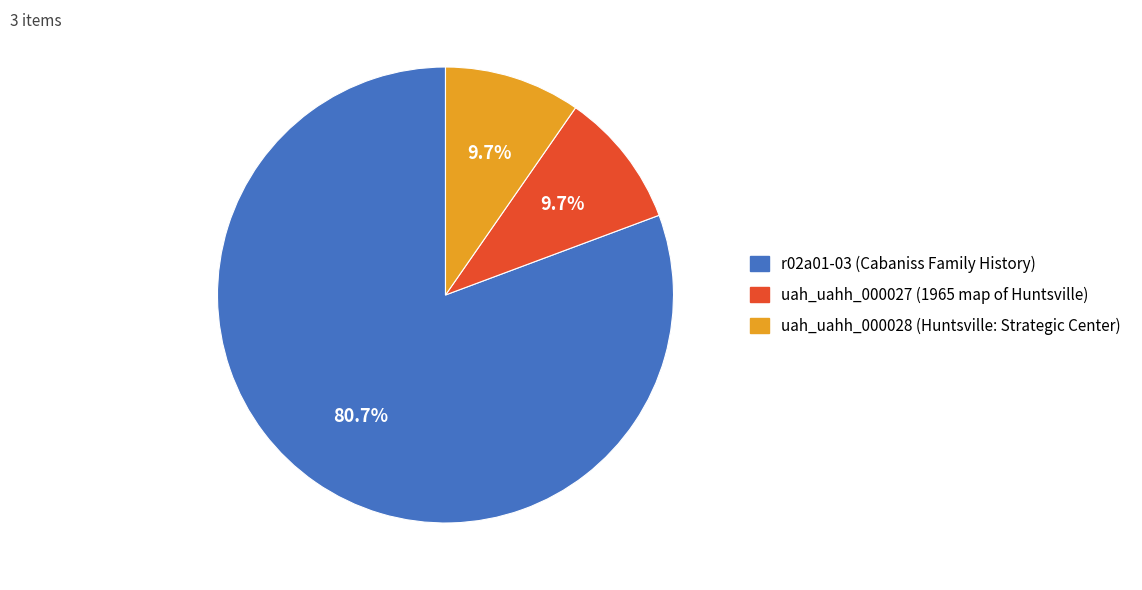

Which slice represents more than half of the pie?

r02a01-03 (Cabaniss Family History)